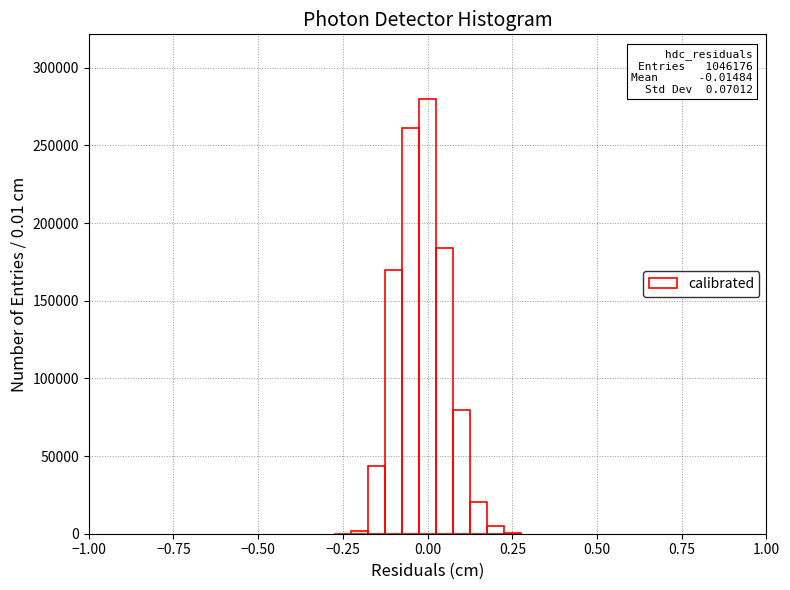

Read against the x-axis, roughly where is the centre of the tallest bar?

0.00